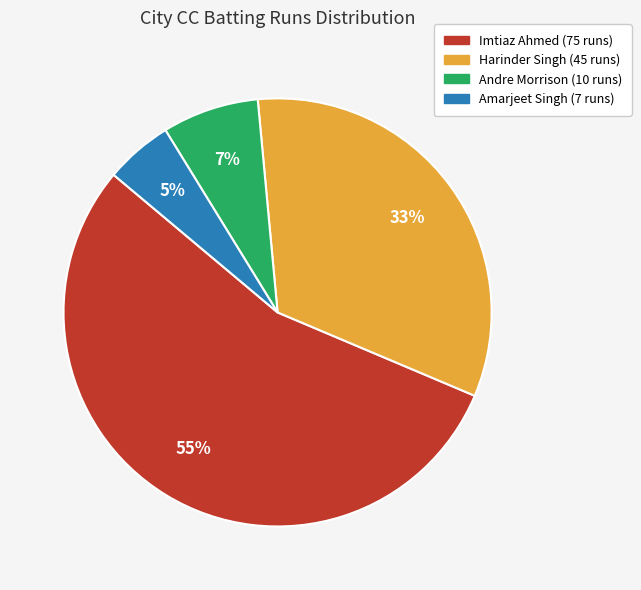

Is there a majority slice in this chart?

Yes